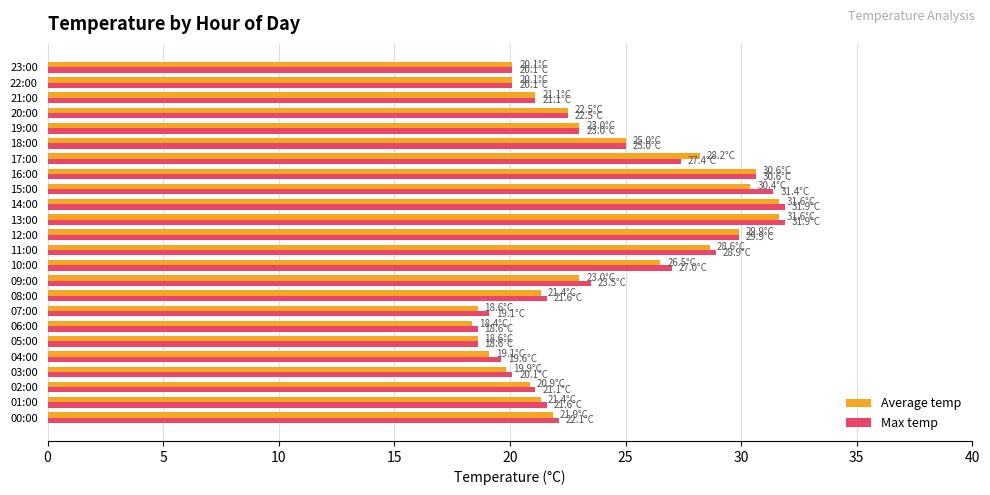

What is the total value across all series at 16:00?

61.3